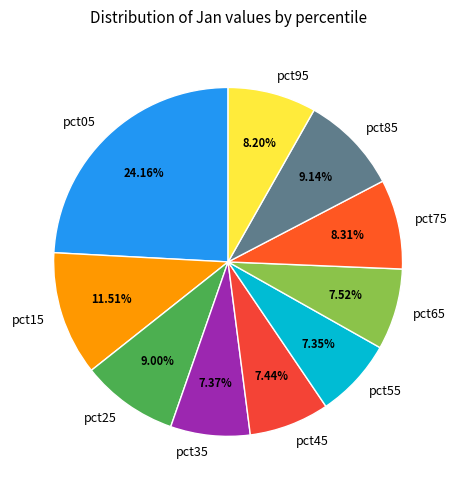

How many segments does this pie chart have?

10